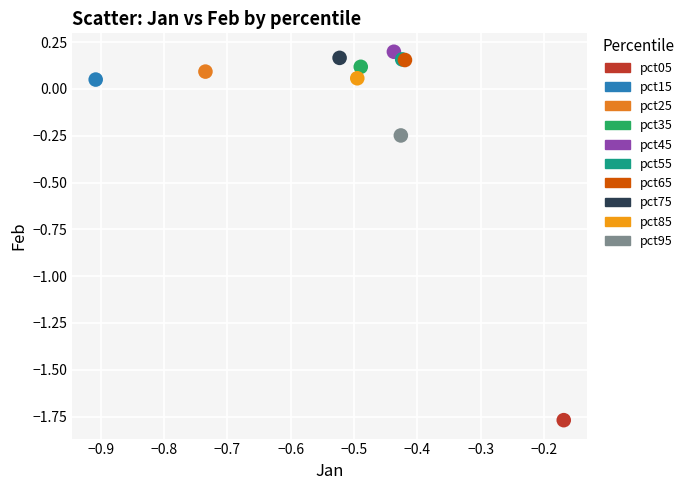

What are all the series names shown in the legend?

pct05, pct15, pct25, pct35, pct45, pct55, pct65, pct75, pct85, pct95